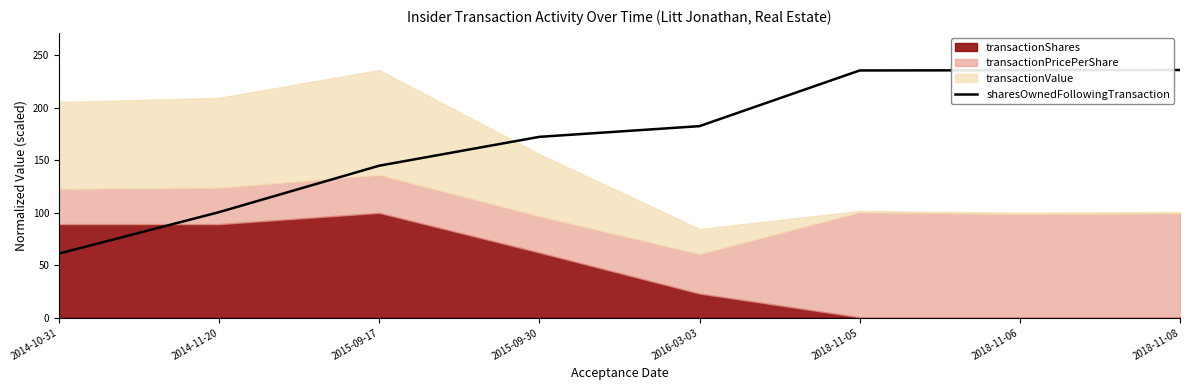

What is the value of the 5th point from the left?

182.6